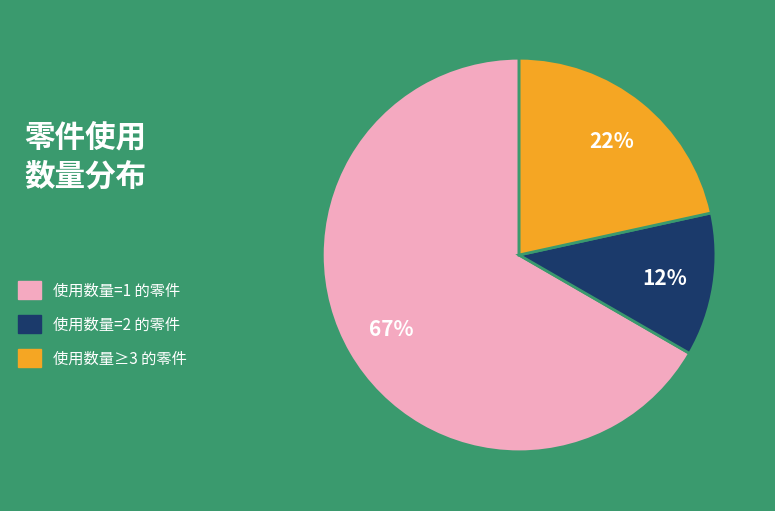

What is the majority slice?

使用数量=1 的零件